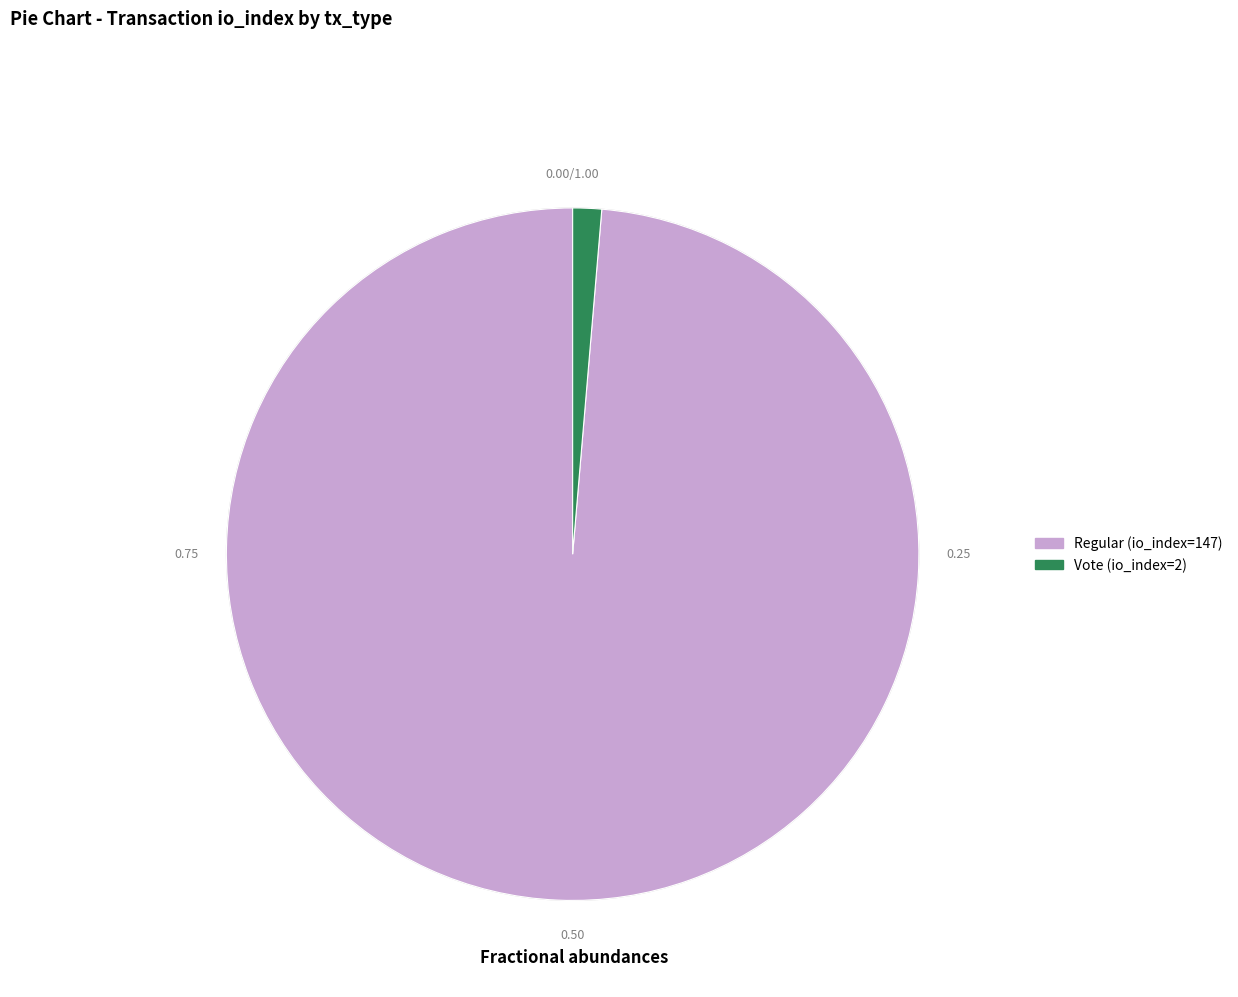

Which slice is the largest?

Regular (io_index=147)